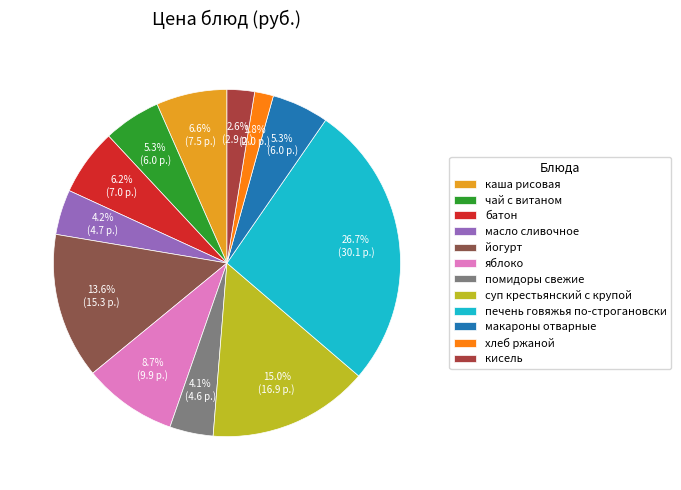

Does any single category account for the majority?

No